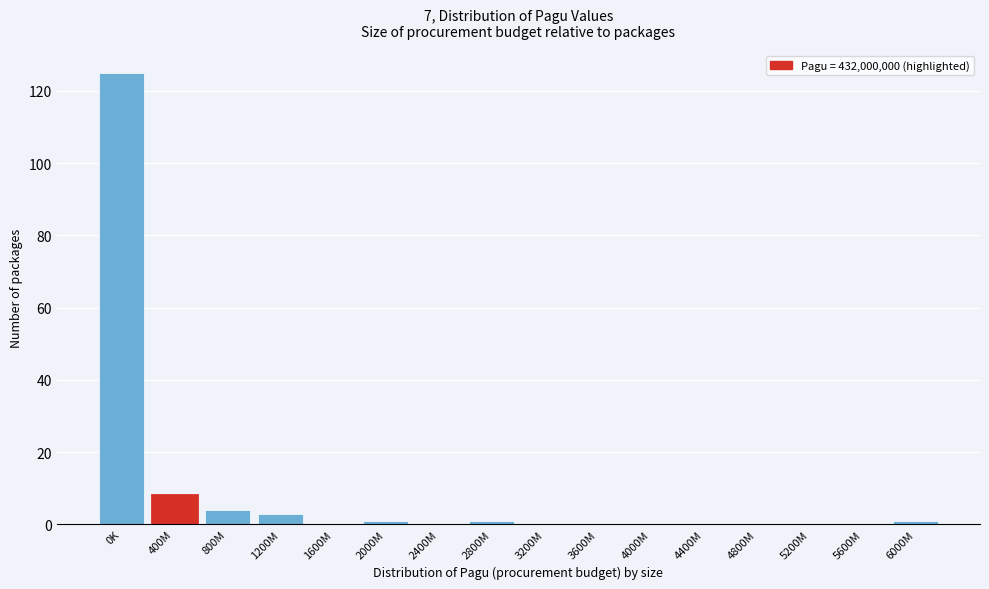

Reading left to right, list all the values displayed in this chart.

0K=125	400M=8	800M=4	1200M=3	1600M=0	2000M=1	2400M=0	2800M=1	3200M=0	3600M=0	4000M=0	4400M=0	4800M=0	5200M=0	5600M=0	6000M=1